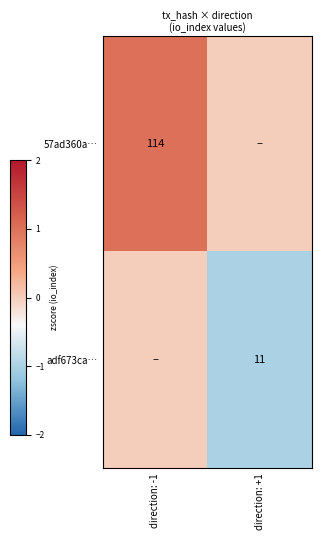

Is it true that 57ad360a… equals 114 at direction: -1?

True